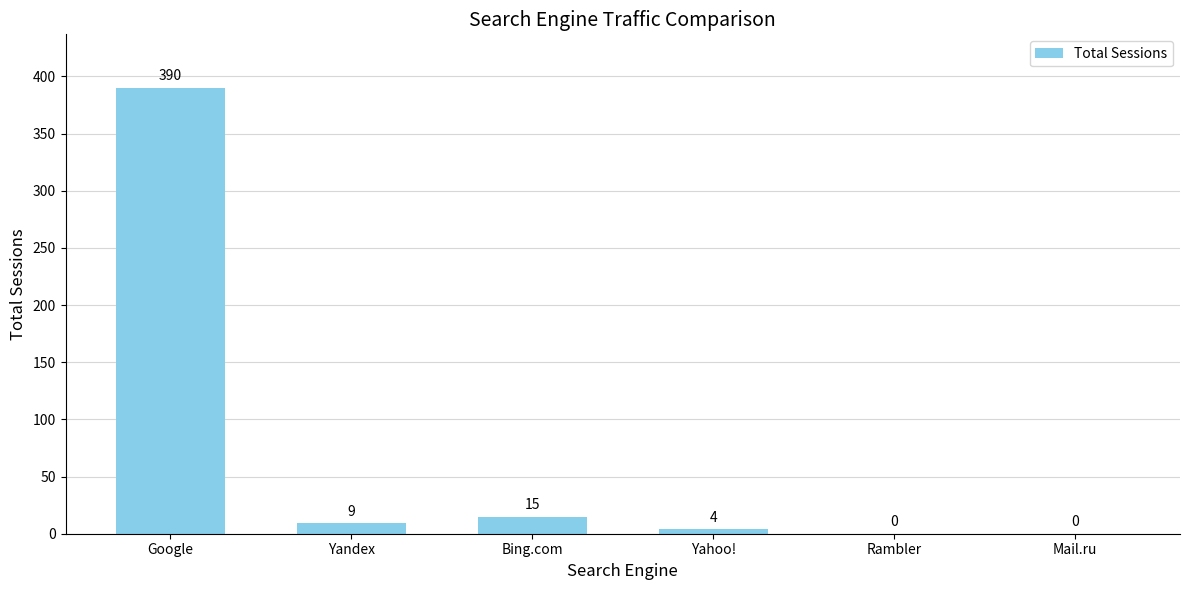

The chart shows a value of 9 at Yandex. True or false?

True